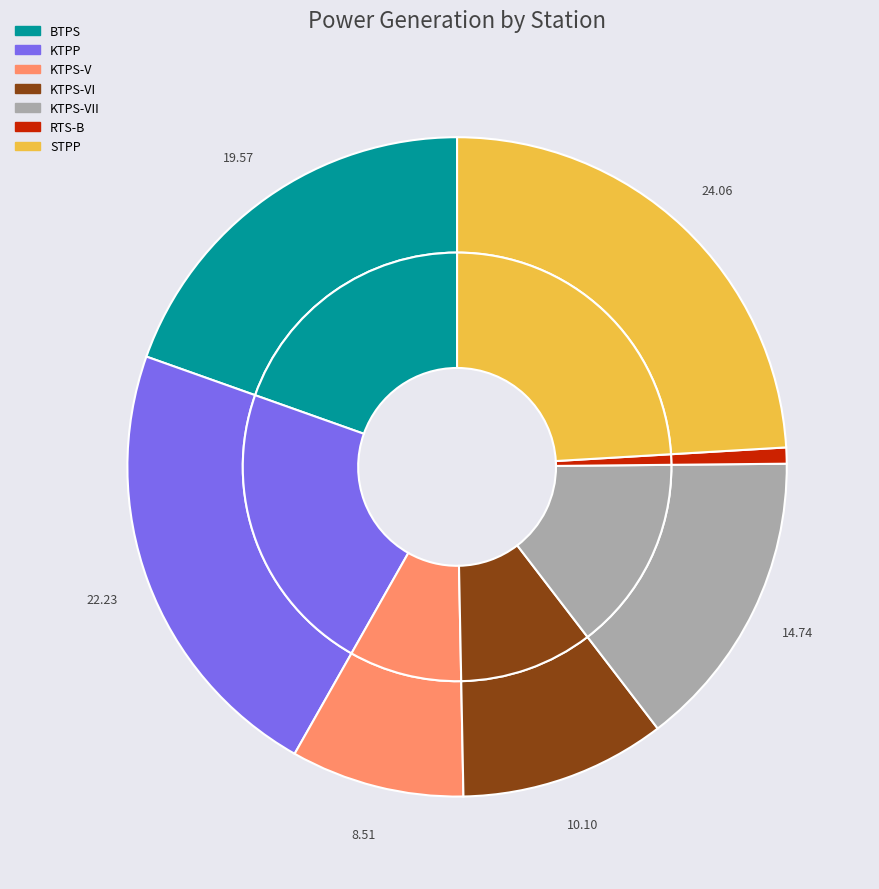

Which category has the biggest portion of the pie?

STPP